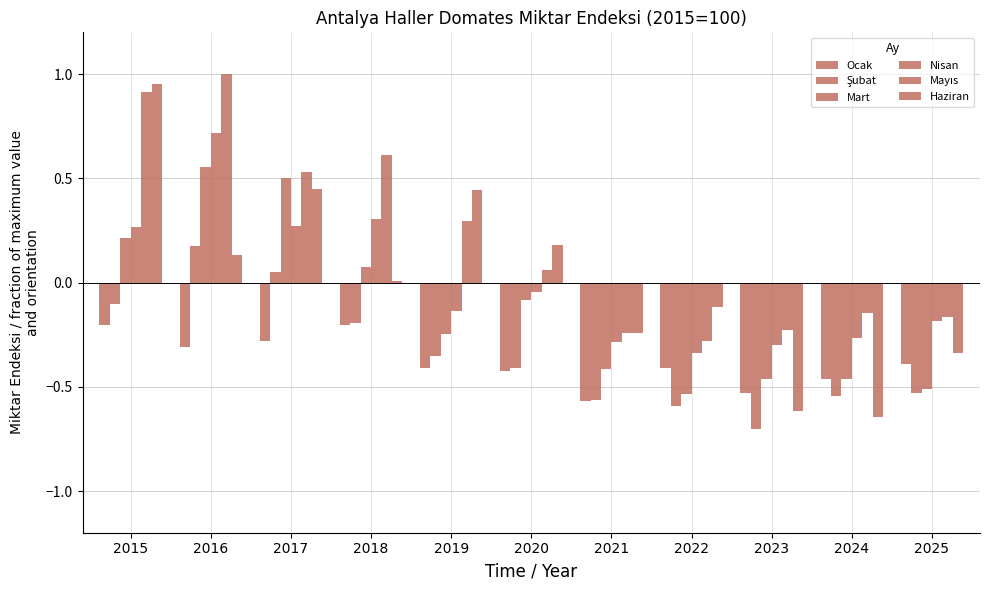

What is the approximate value of Nisan at 2015?

0.3